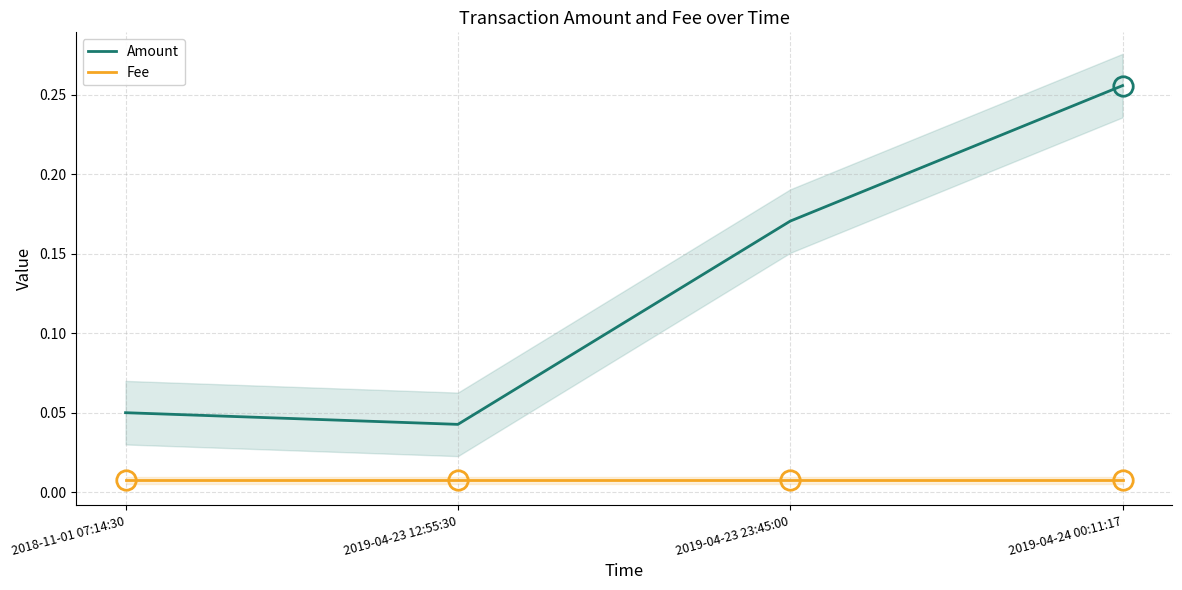

True or false: Fee has a value of 0.0 at 2019-04-23 12:55:30.

False